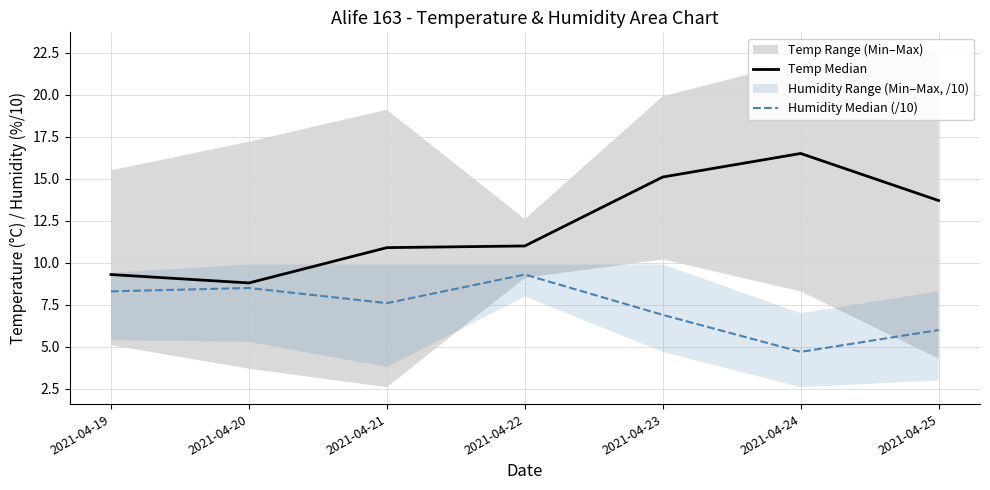

Does the chart have visible grid lines?

Yes